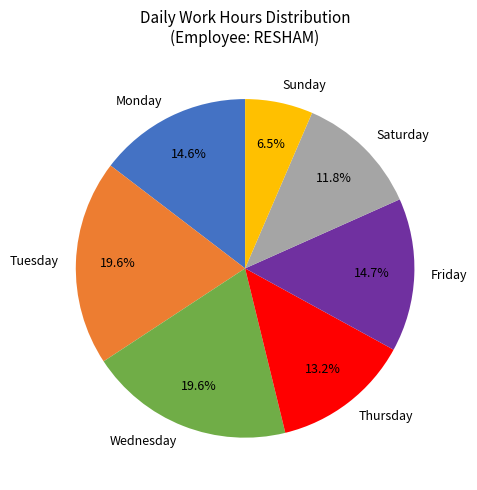

What is the ratio of the value at Tuesday to the value at Saturday?

1.7